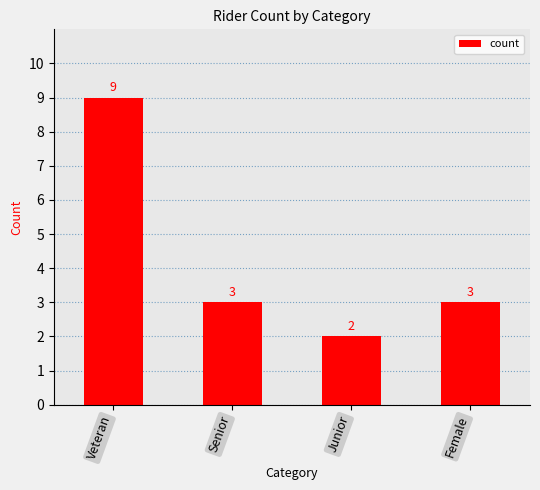

What is the approximate value at Veteran?

9